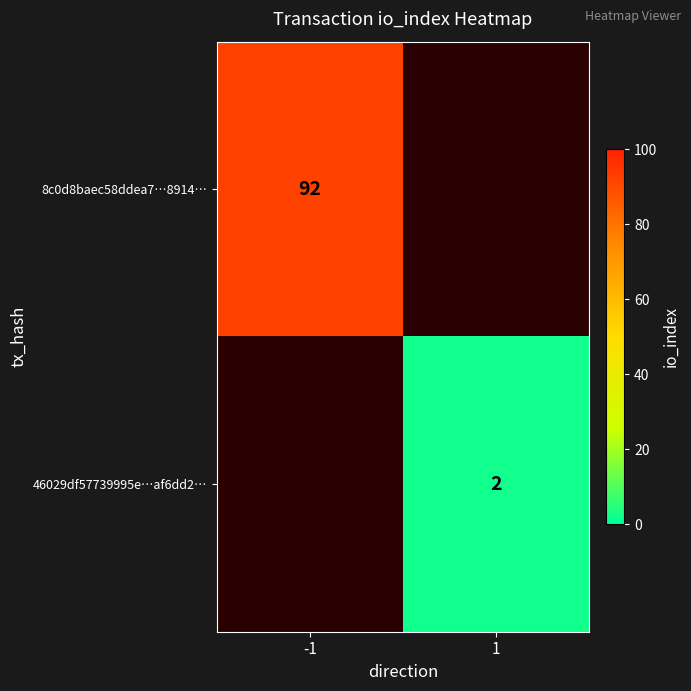

At which category does the chart reach its minimum across all series?

1